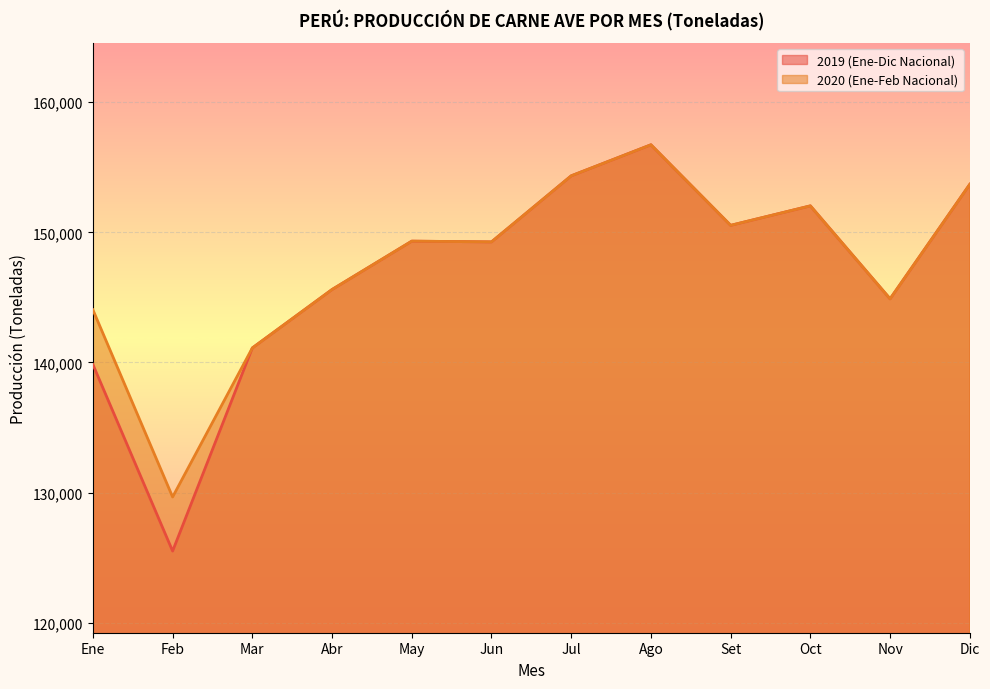

Which category has the lowest value across all series?

Feb